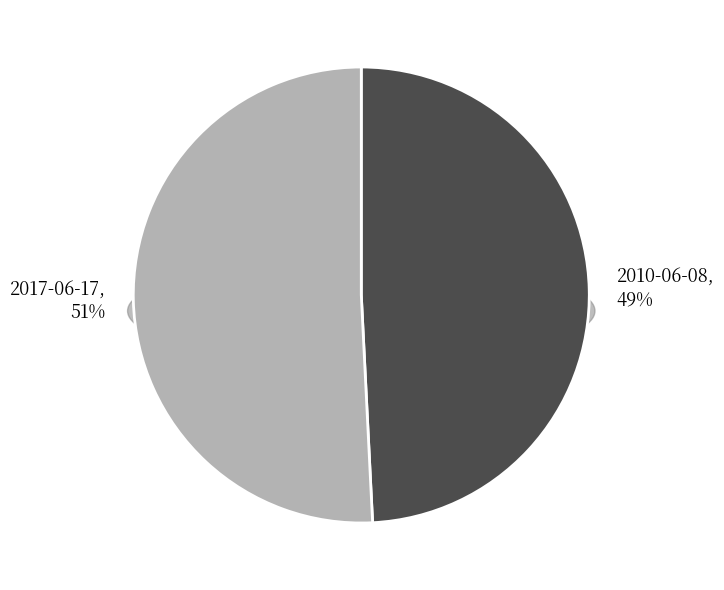

To the nearest percent, what is the difference between the 2017-06-17 and 2010-06-08 slice percentages?

2%